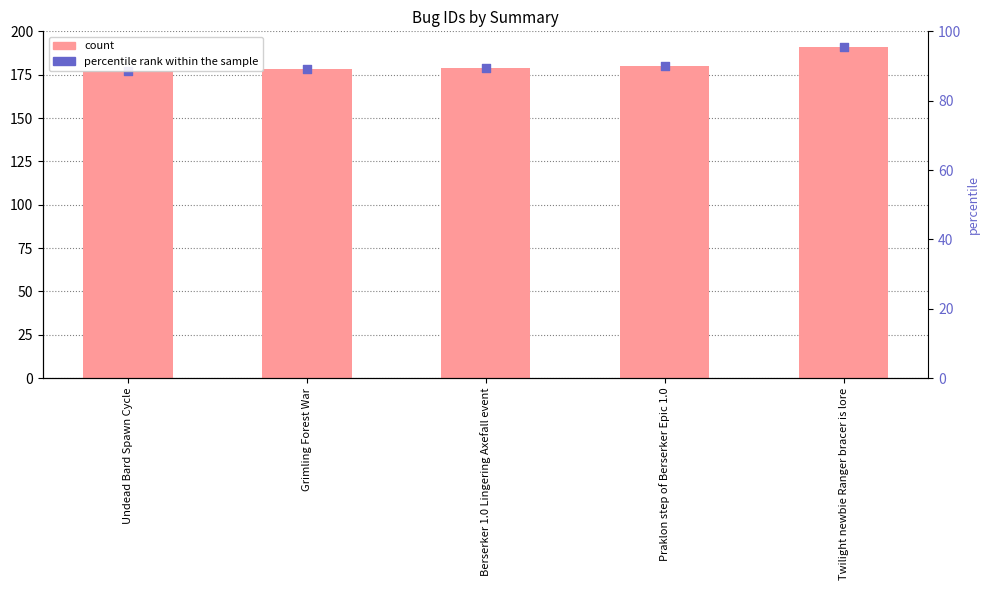

Is the value of id at Undead Bard Spawn Cycle greater than the value of percentile rank within the sample at Undead Bard Spawn Cycle?

No